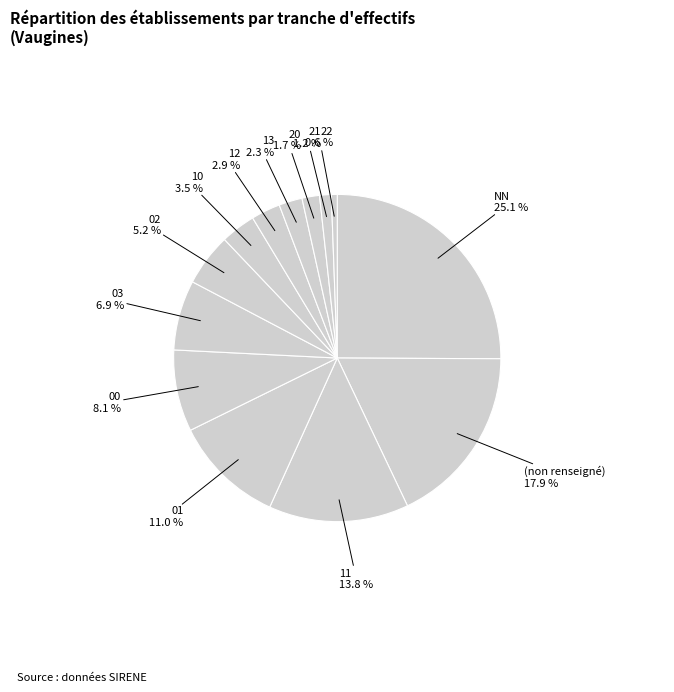

Count the number of slices in the pie.

13